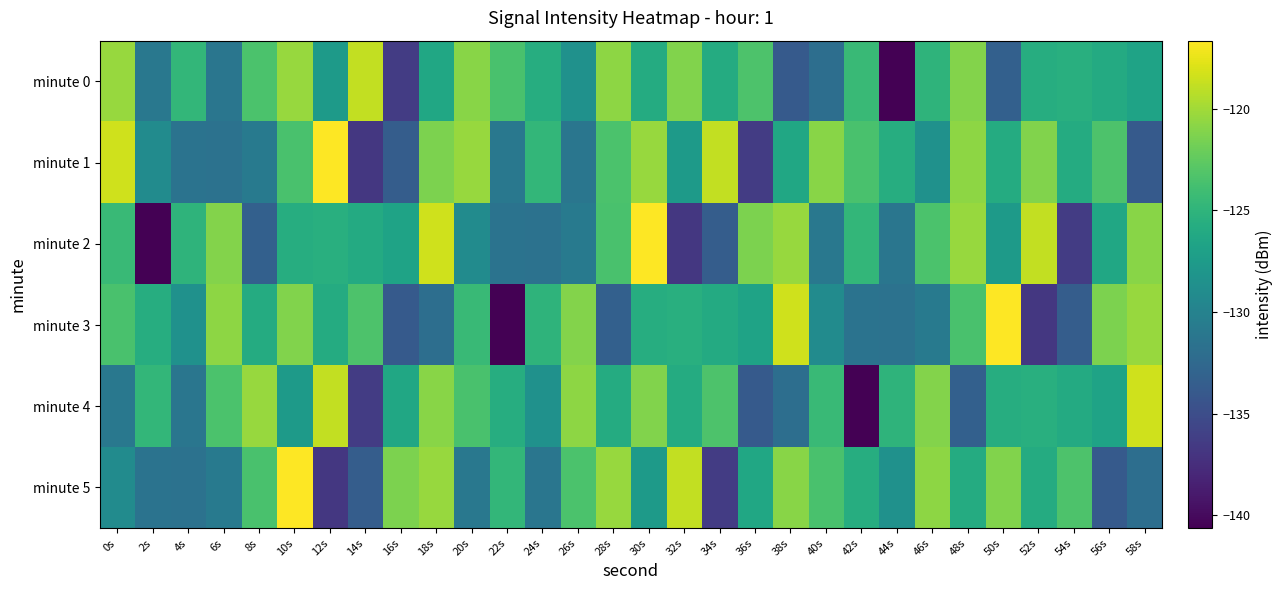

Which series has the widest spread of values?

minute 2